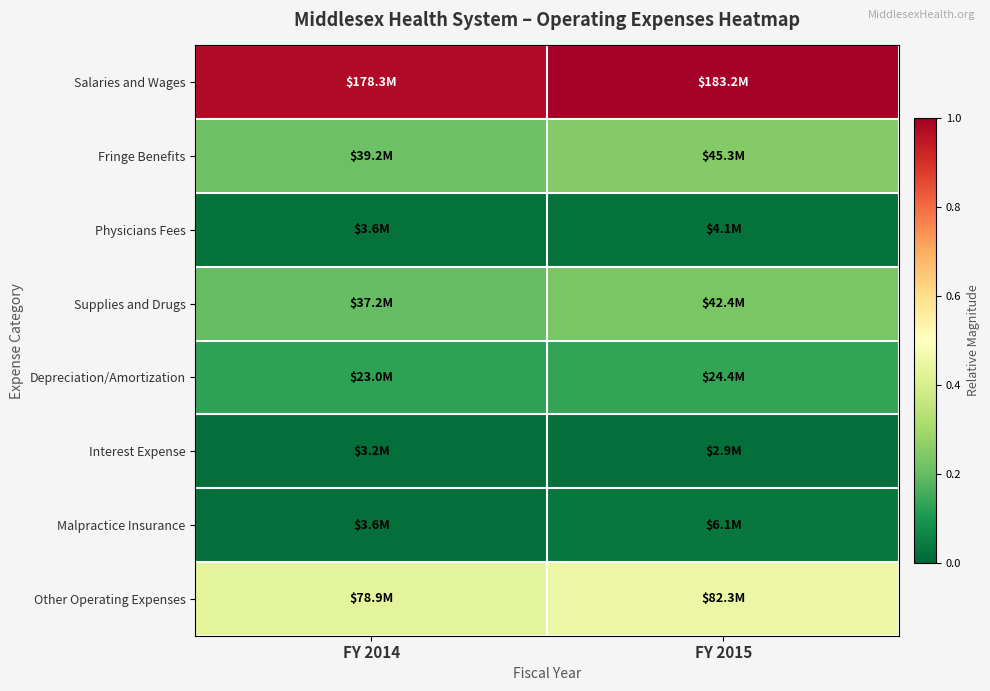

What is the spread (max minus min) of values at FY 2015?

1.0